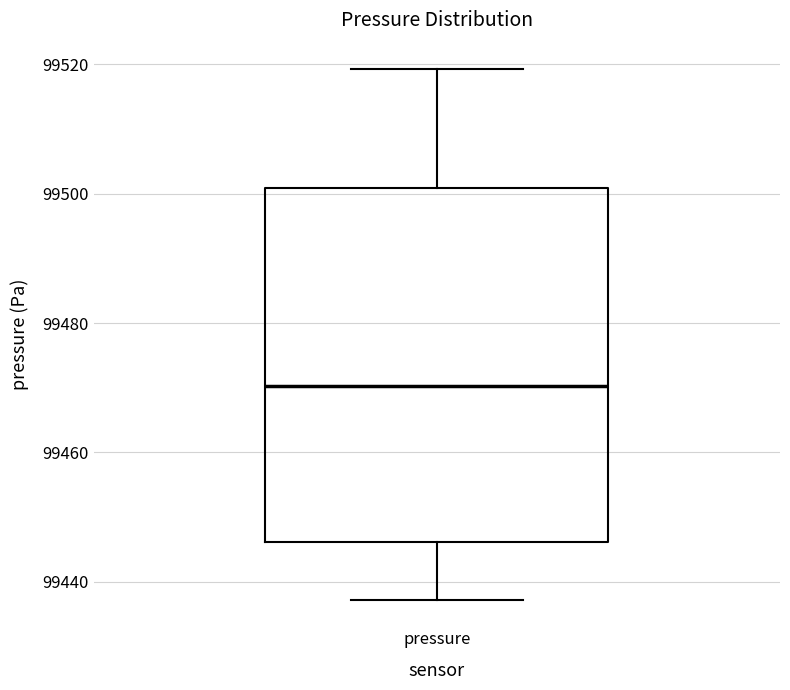

Read this box plot against the y-axis: the position of the median line, the range covered by the box, and the ends of both whiskers. The values are not printed on the chart, so give them approximately, as read against the axis.

median 99470, box 99446 to 99500, whiskers 99438 to 99520